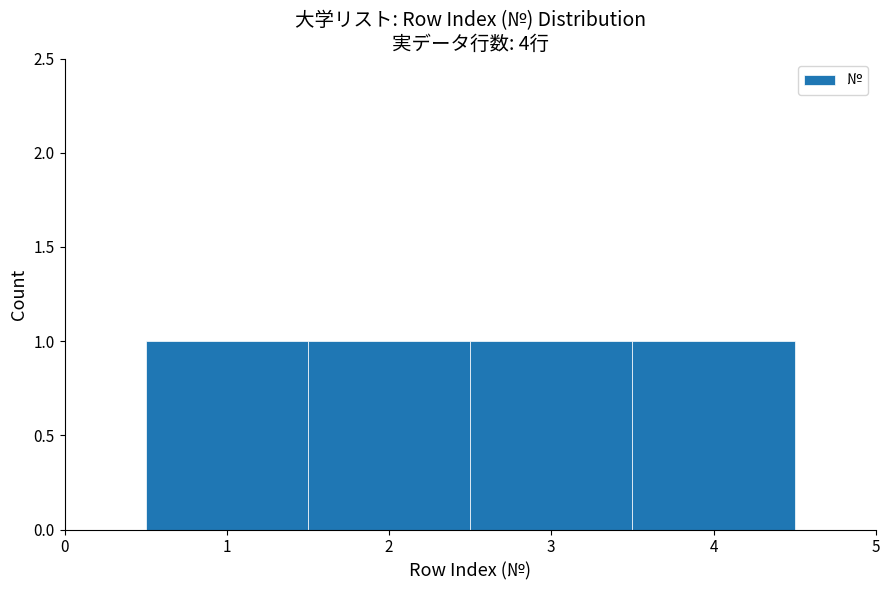

Reading left to right, list every bar in this chart as the range it spans on the x-axis followed by its height. The values are not printed on the chart, so give them approximately, as read against the axis.

0.5 to 1.5: 1
1.5 to 2.5: 1
2.5 to 3.5: 1
3.5 to 4.5: 1